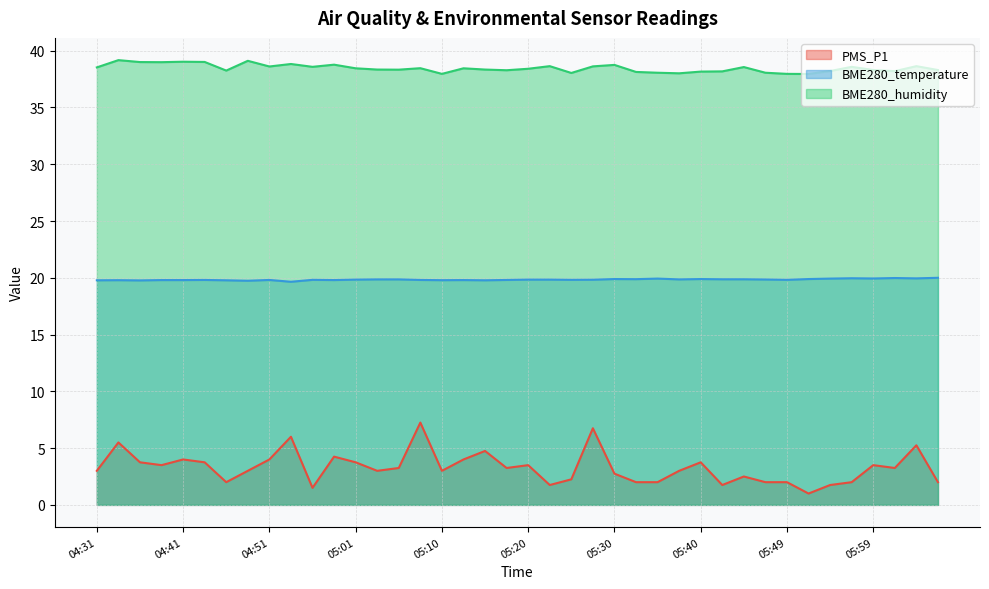

The value of BME280_temperature at 05:20 is 19.8. True or false?

True